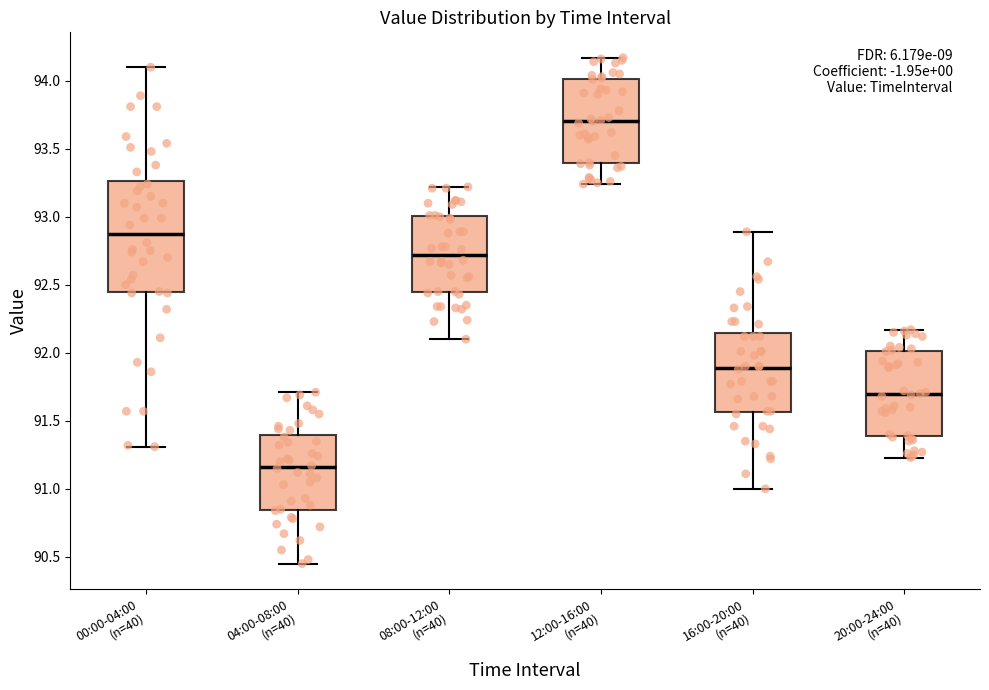

Where does the upper whisker of the box for 08:00-12:00 (n=40) end on the y-axis? The values are not printed on the chart, so give them approximately, as read against the axis.

93.20